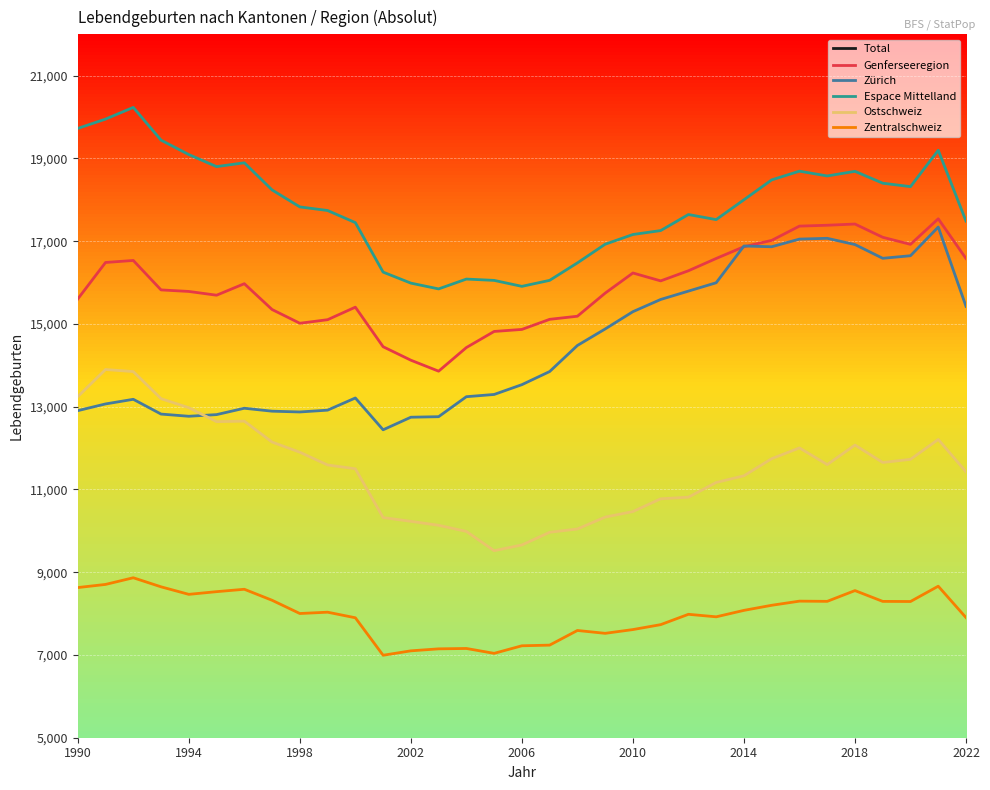

Which series changed the most between 9 and 17?

Total